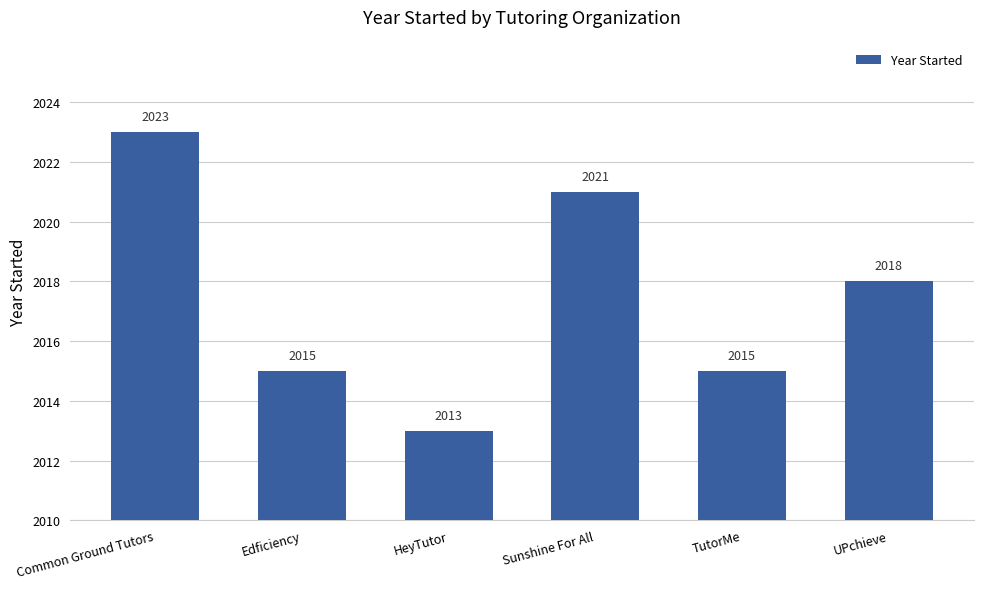

Which category has the highest value across all series?

Common Ground Tutors